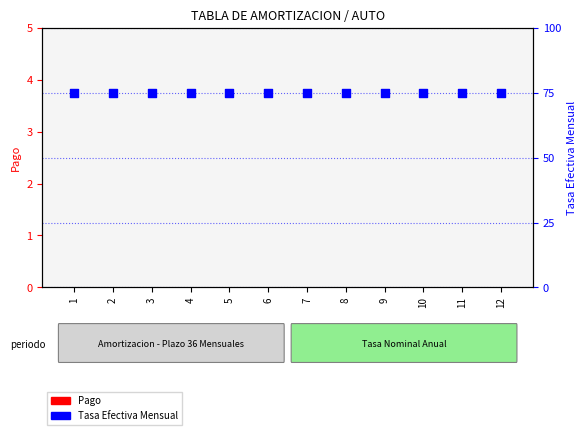

What is the total value across all series at 10?

75